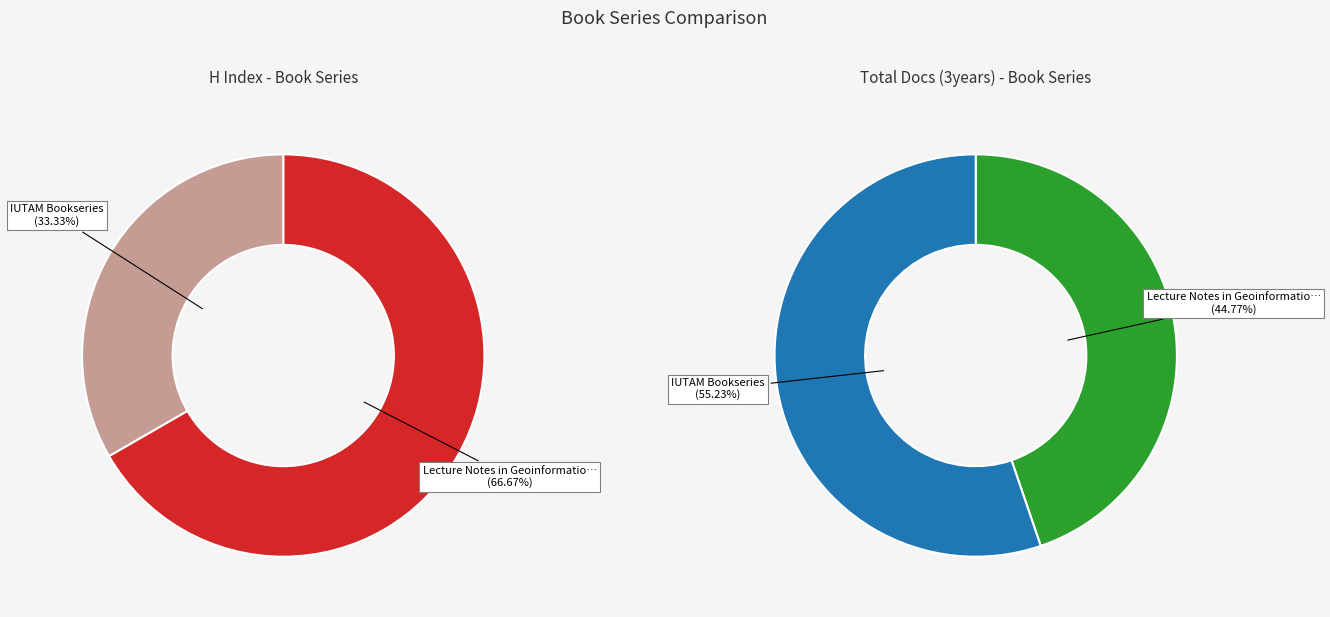

True or false: Lecture Notes in Geoinformation and Cartography accounts for 67% of the total.

True